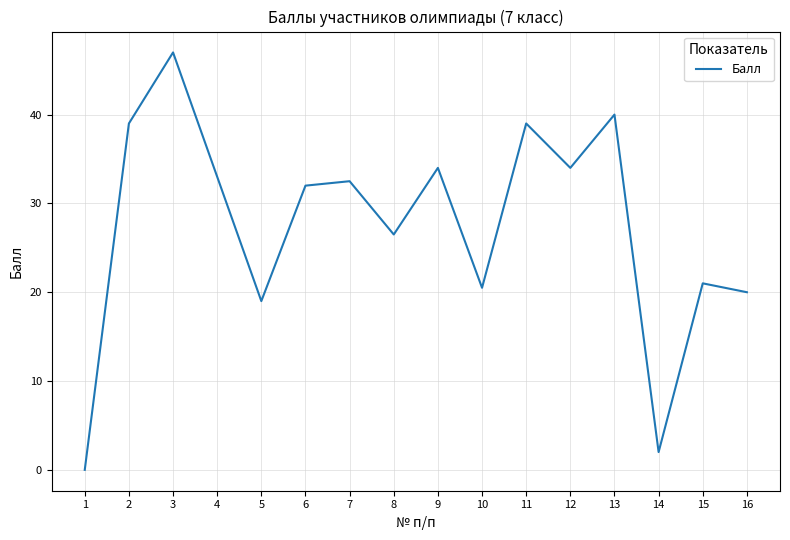

What value does the data have at 8?

26.5